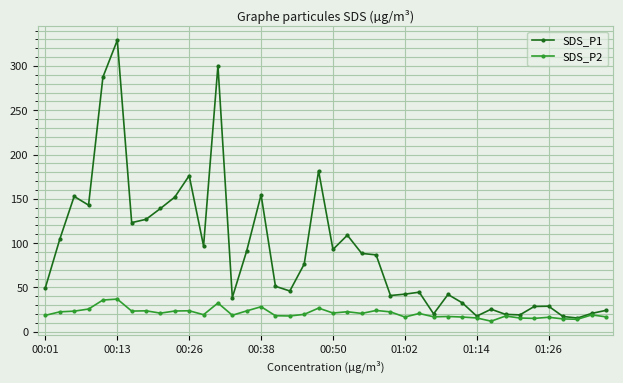

How many lines are shown in the chart?

2